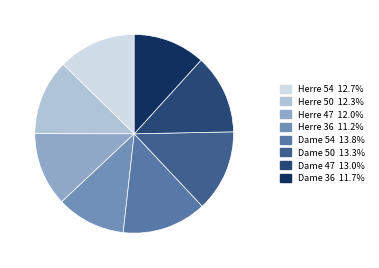

Combined, what portion of the pie is Dame 47 and Herre 54?

25.6%